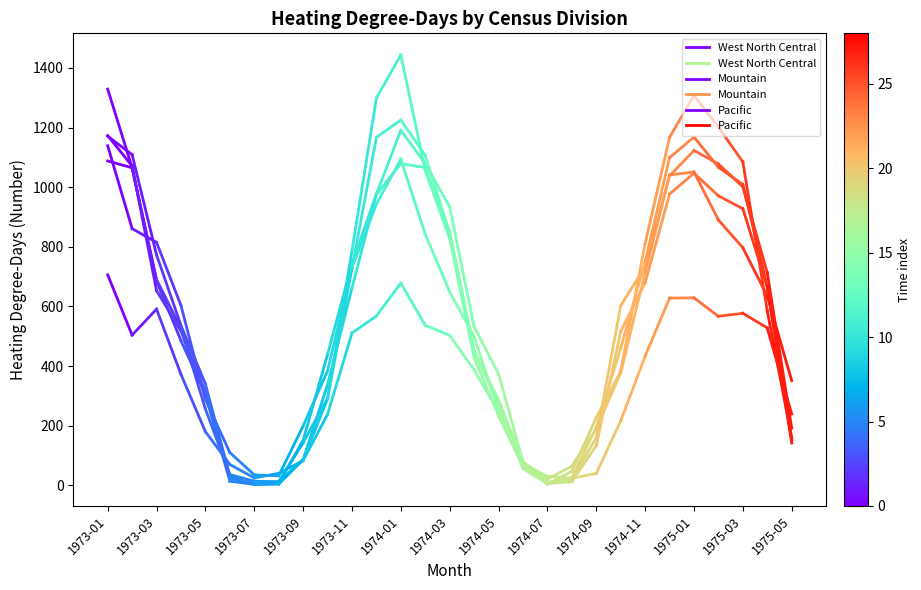

What is the value of the Mountain point at the 2nd from the left?

861